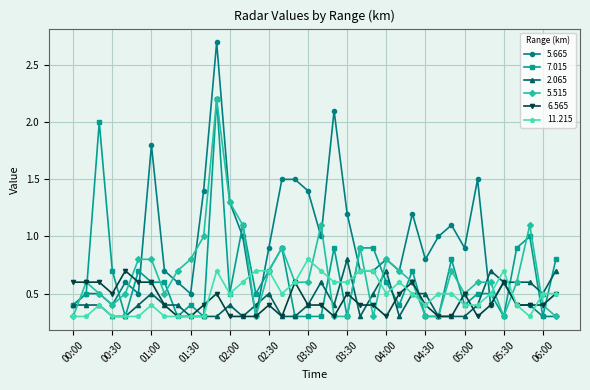

What is the value of the 2.065 point at the 8th from the left?

0.4